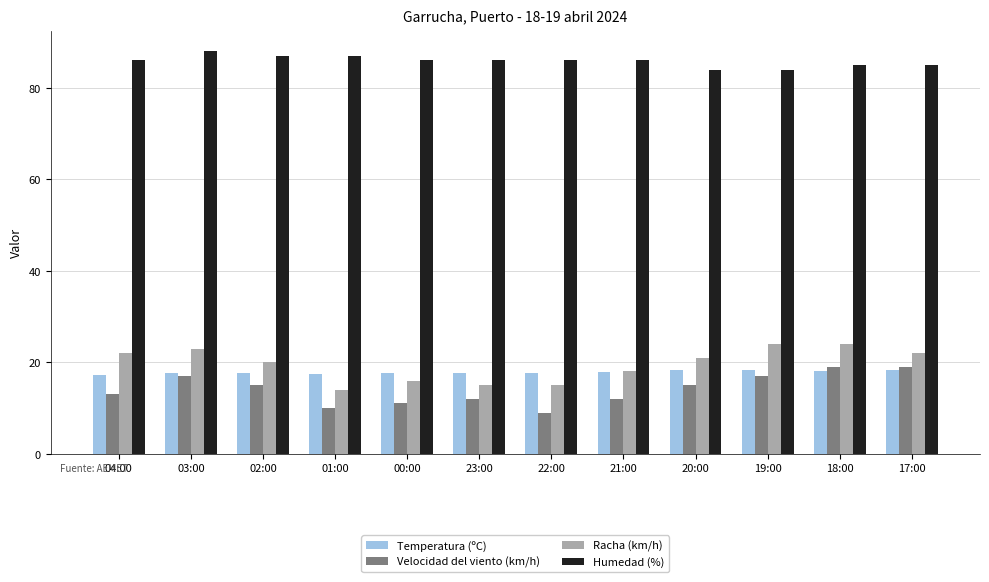

Which category has the lowest value across all series?

22:00